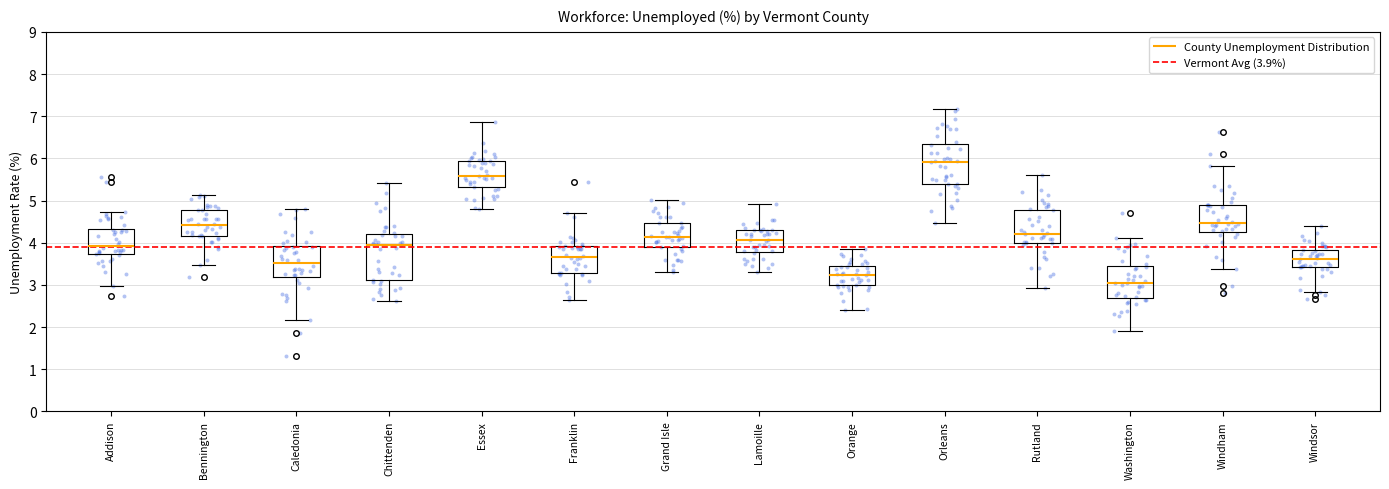

Where does the median line of the box for Windham sit on the y-axis? The values are not printed on the chart, so give them approximately, as read against the axis.

4.5